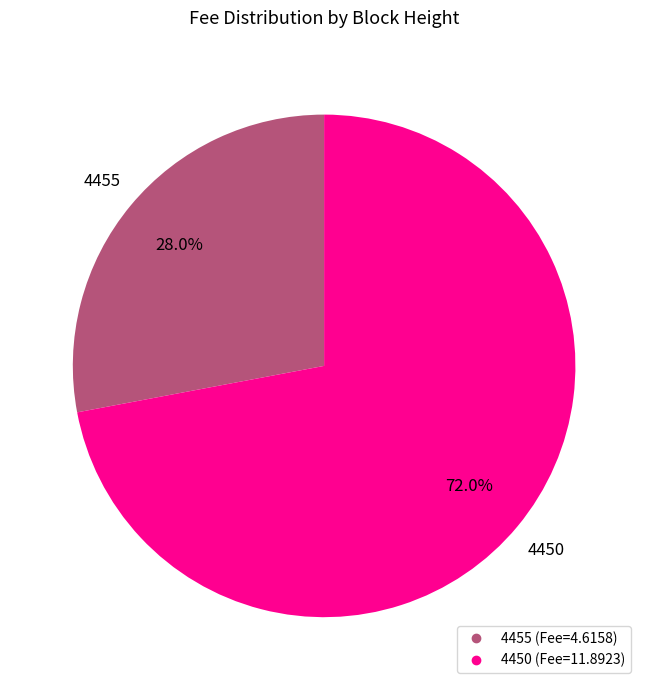

To the nearest percent, what percentage of the pie is 4455?

28%